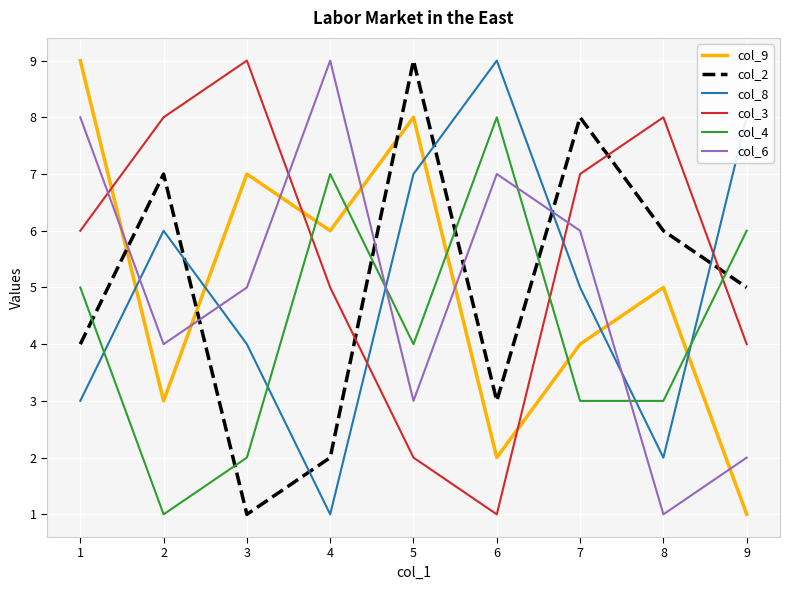

How many intersections are there between col_4 and col_2?

6